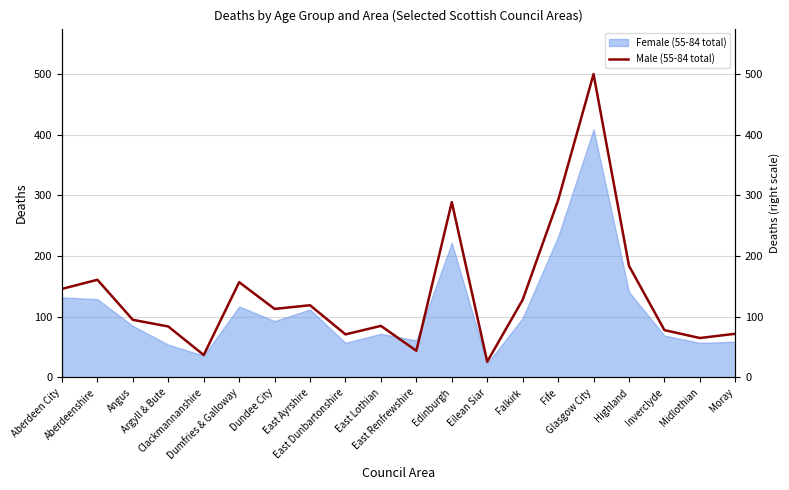

How many interior local peaks (higher than both neighbors) does the data have?

6